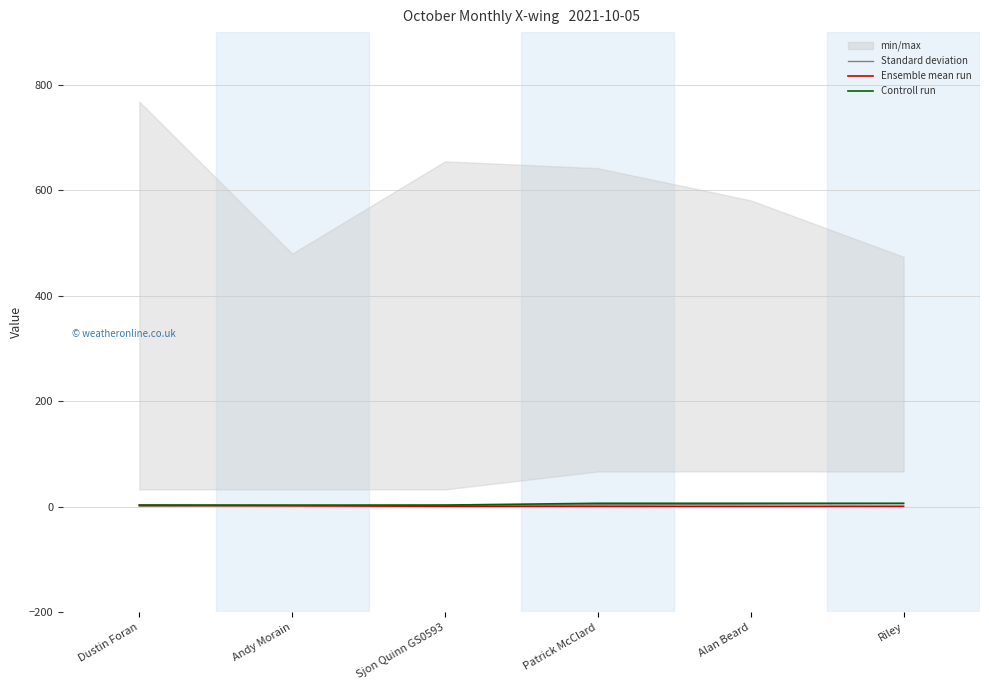

How many lines are shown in the chart?

3